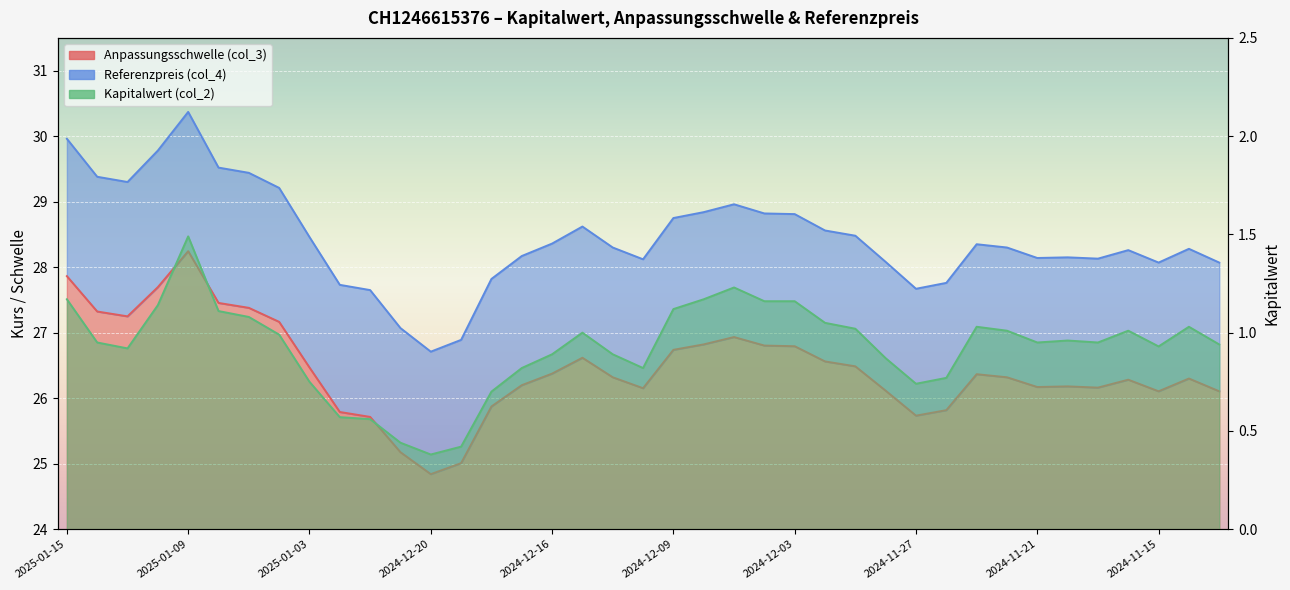

Between 2024-11-29 and 2024-11-22, which series saw the biggest shift?

Referenzpreis (col_4)